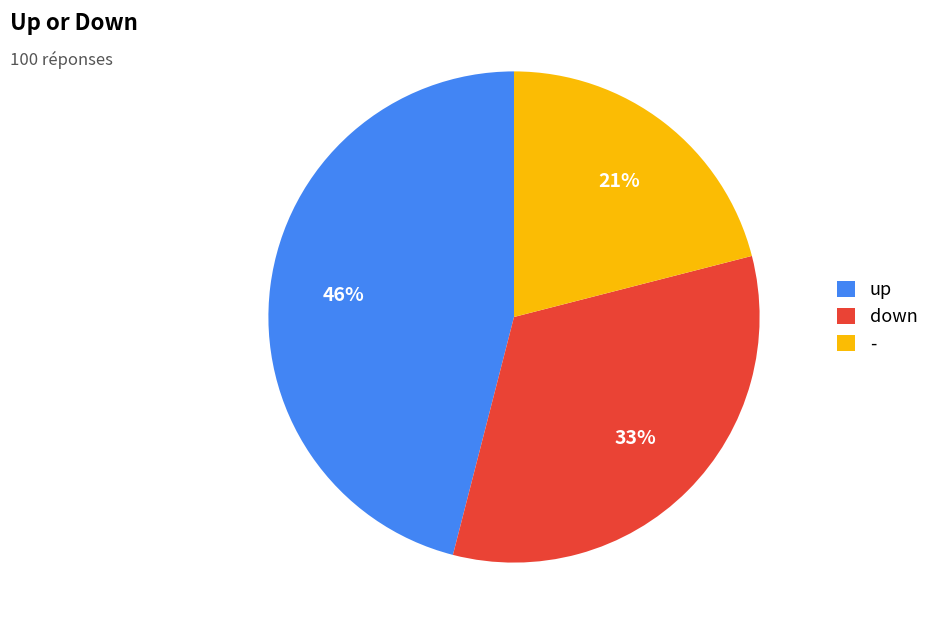

To the nearest percent, what is the combined percentage of - and up?

67%